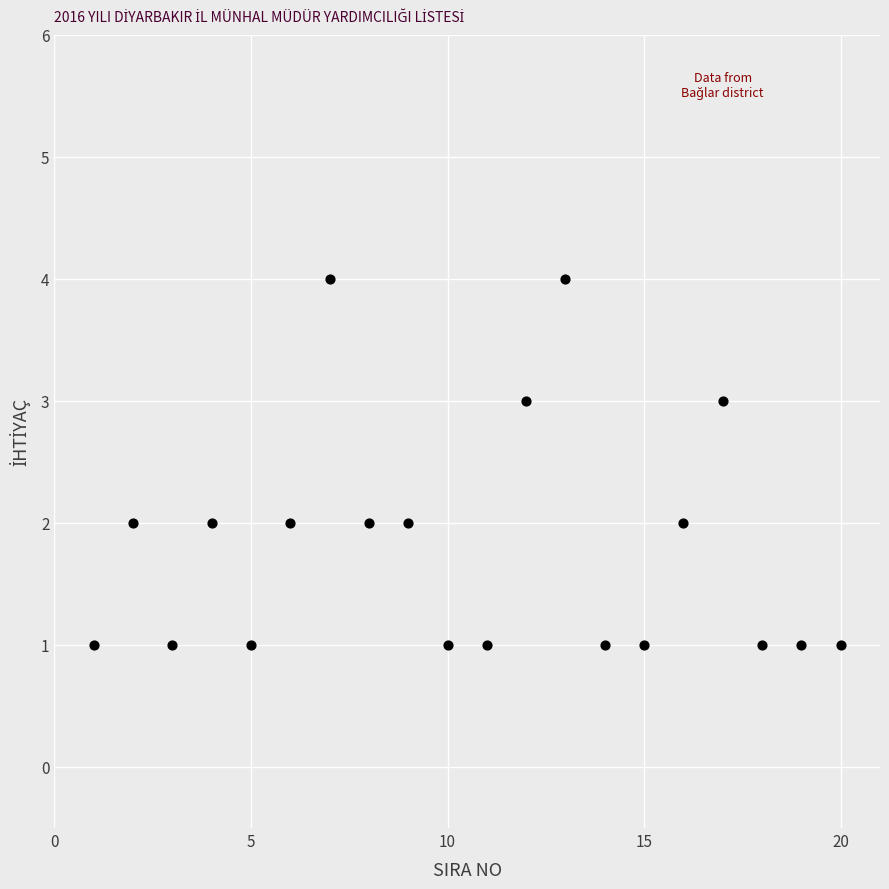

What is the range of Y values (max minus min)?

3